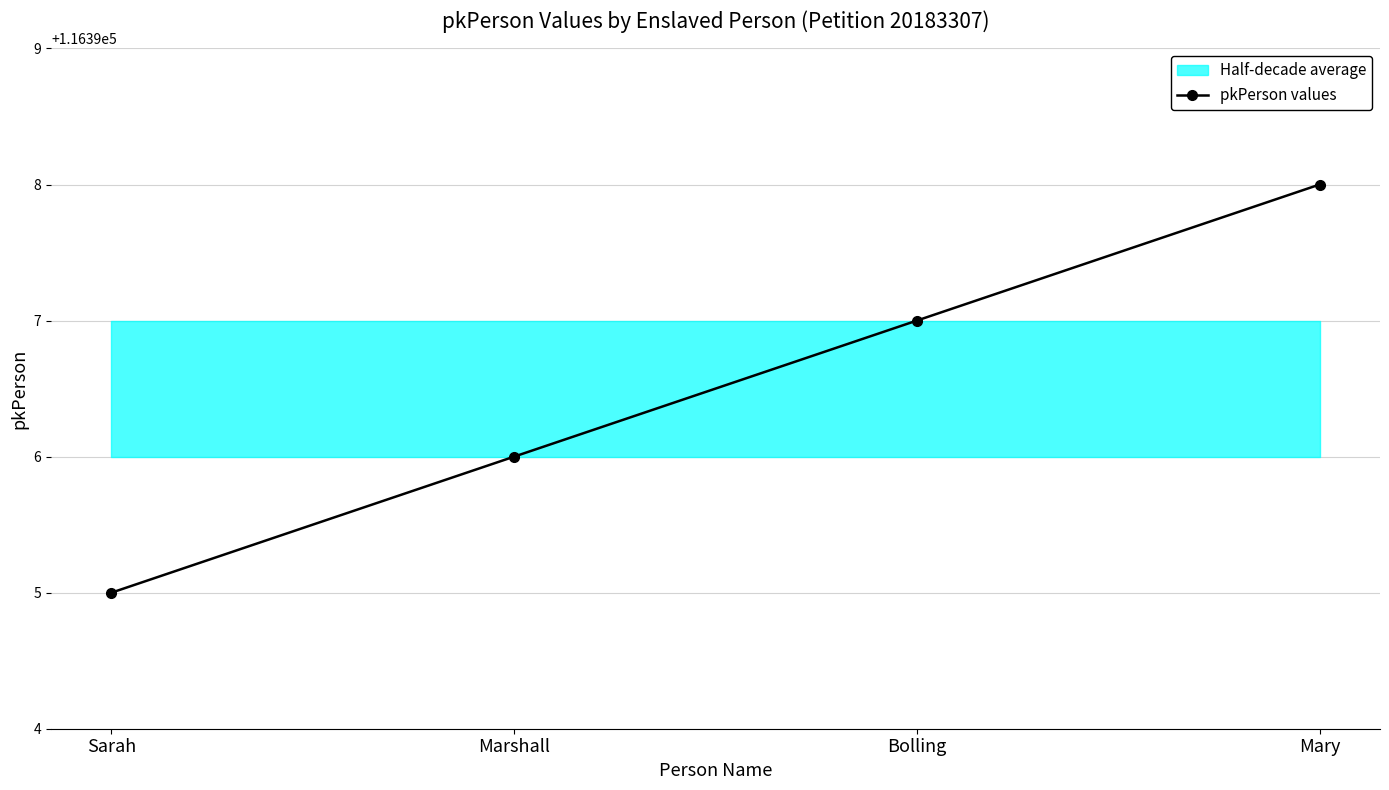

What is the value of the 1st point from the left?

116395